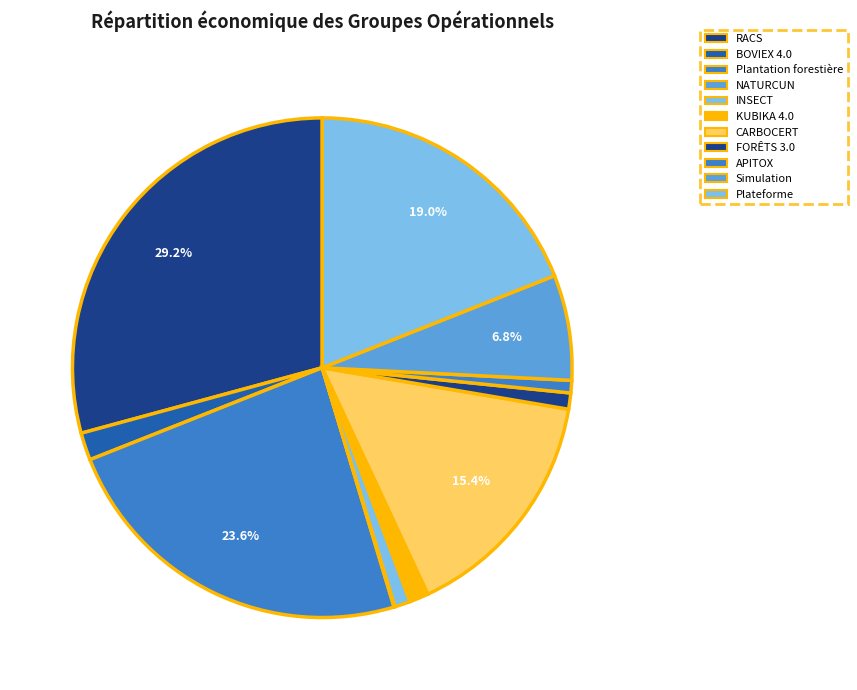

Is CARBOCERT the majority of the pie?

No